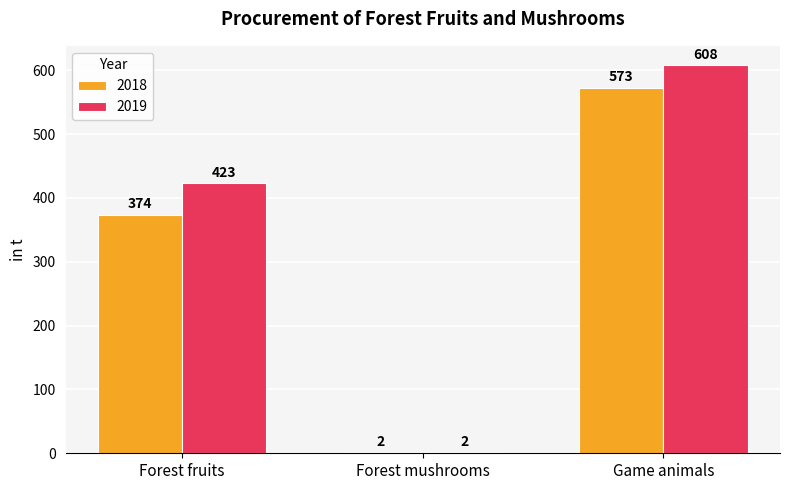

How many bars are there in total?

6